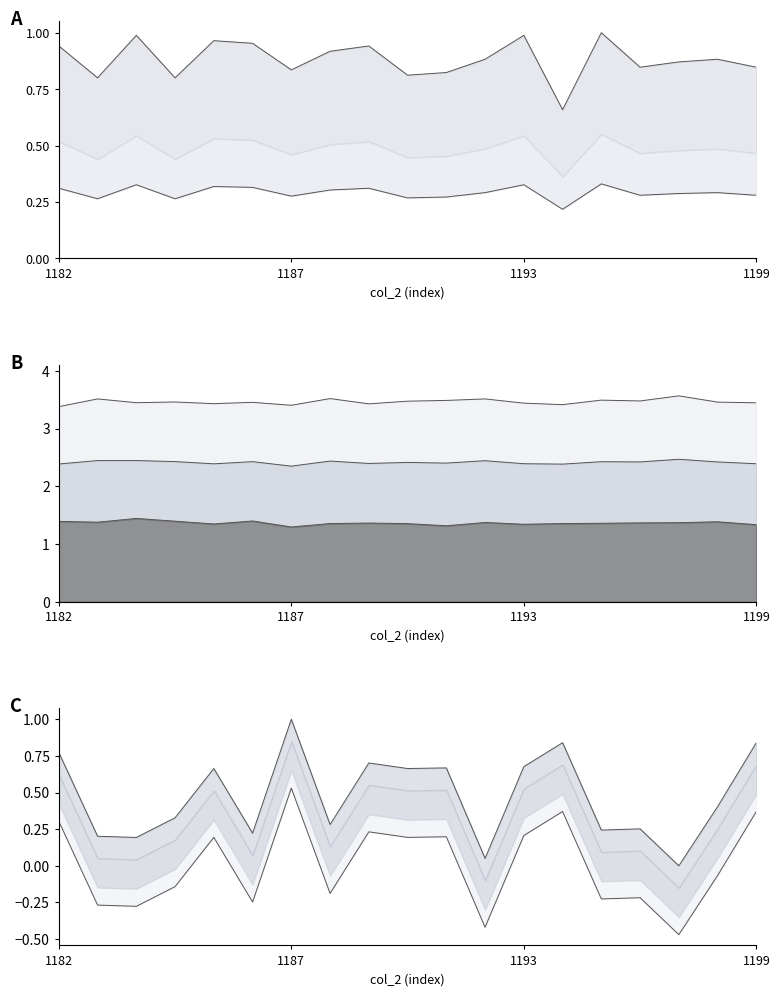

True or false: col_5 has a value of 1.3 at 1199.

False